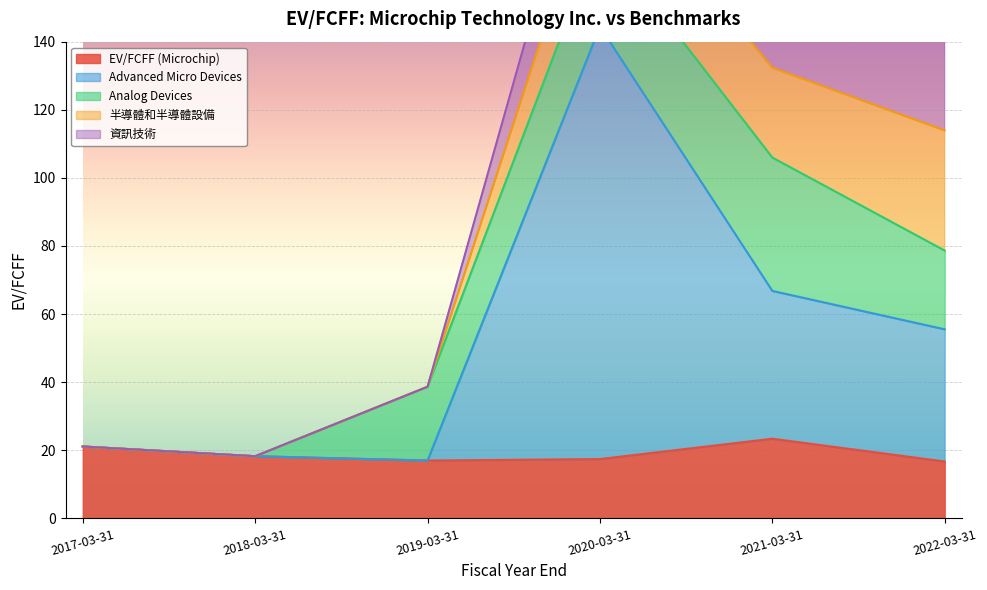

At which category does the chart reach its peak across all series?

2020-03-31